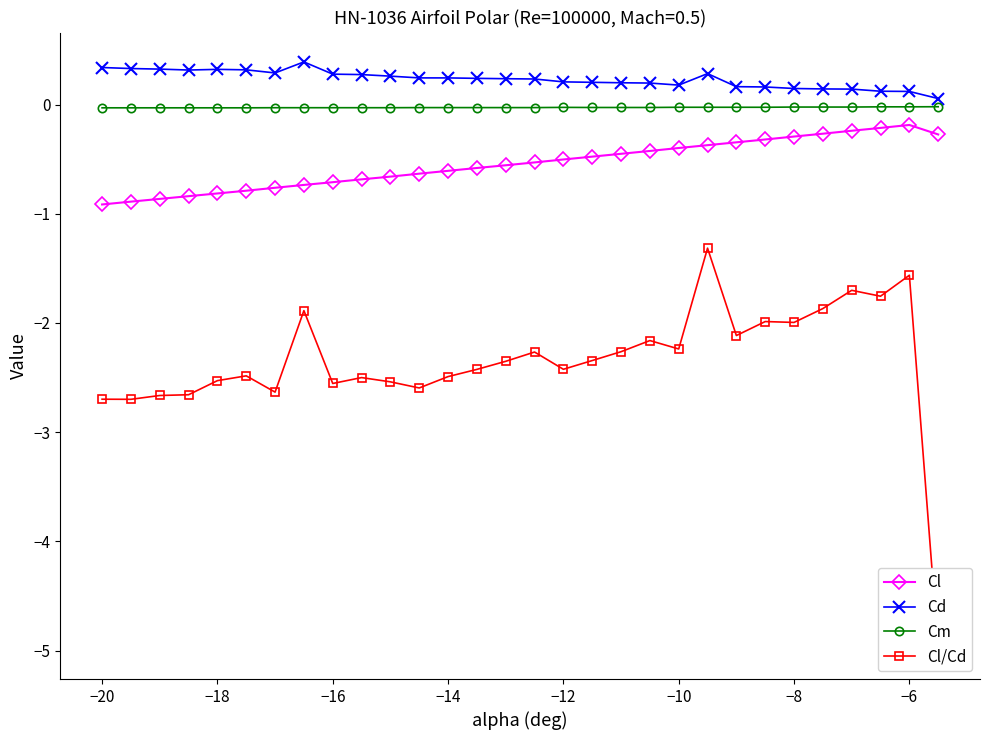

True or false: Cl has more than 0 points higher than both neighbors.

True